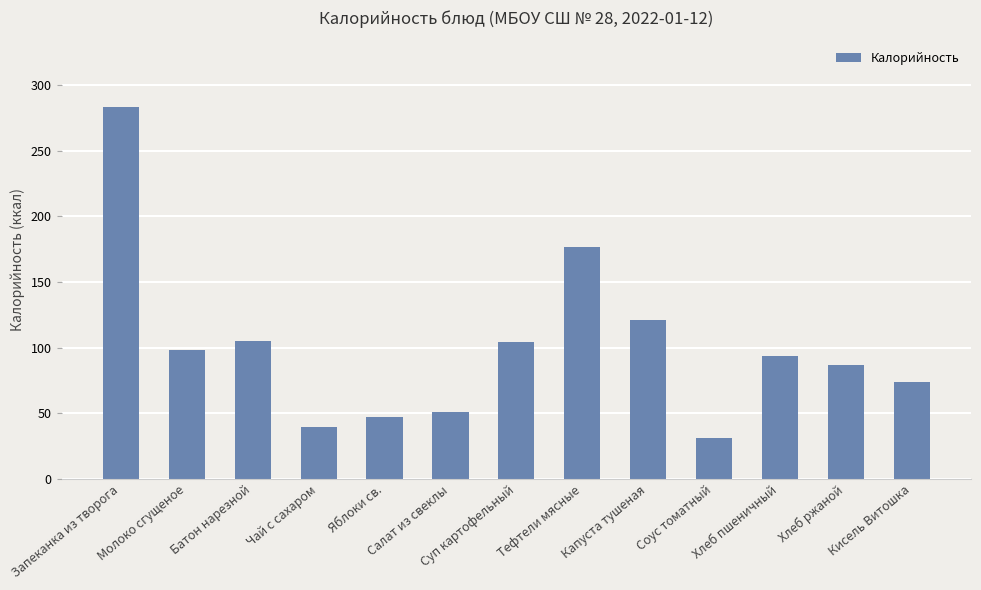

Which label corresponds to the smallest value in the chart?

Соус томатный